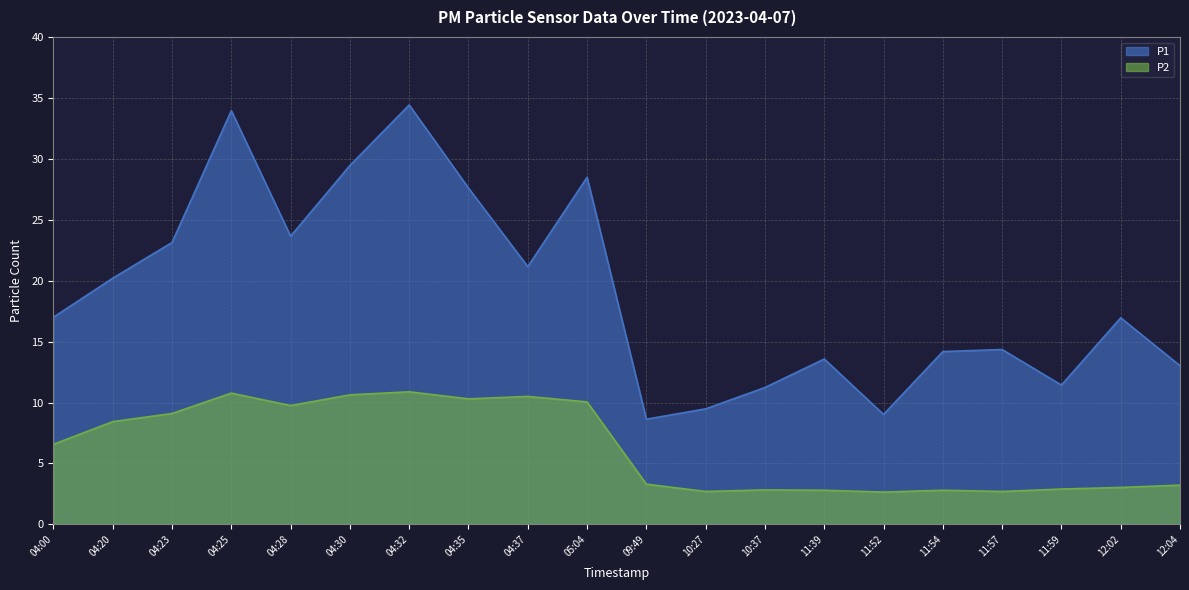

In P1, how many points are lower than both neighbors (excluding endpoints)?

5